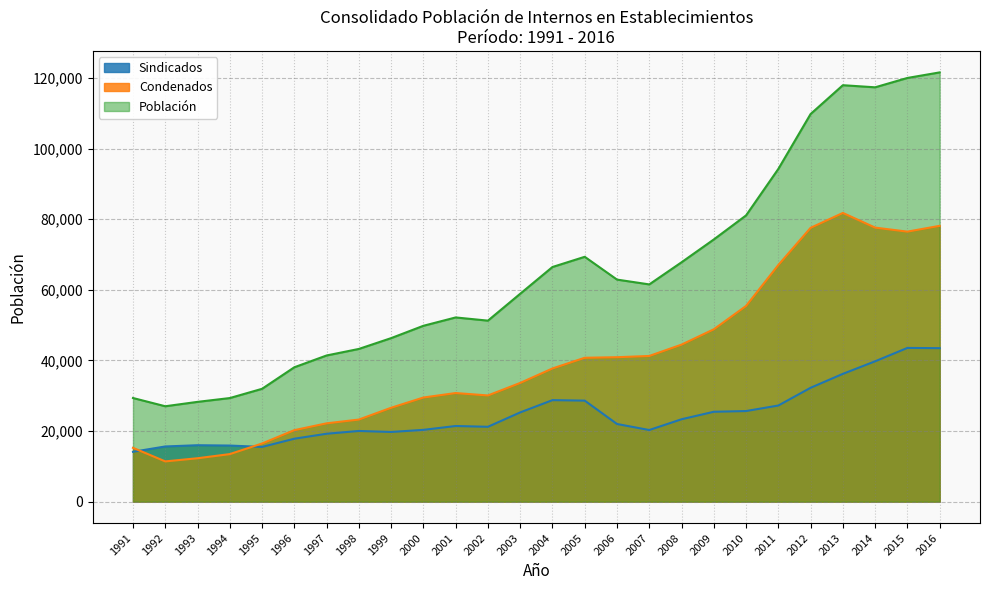

Reading left to right, extract all data points from this chart.

Sindicados: 14113.3	15622.7	15975.0	15880.2	15492.6	17817.1	19227.2	20014.4	19731.2	20325.9	21420.2	21198.7	25270.9	28751.0	28610.7	21991.8	20279.5	23331.1	25453.8	25658.3	27226.4	32250.1	36194.4	39755.0	43545.8	43473.4
Condenados: 15241.4	11393.0	12284.9	13458.2	16467.8	20246.2	22177.1	23244.9	26590.9	29490.5	30760.5	30076.9	33622.8	37723.1	40754.2	40914.4	41263.3	44480.8	48823.2	55437.1	67040.2	77572.0	81792.1	77634.1	76494.2	78141.2
Población: 29354.8	27015.7	28259.9	29338.4	31960.3	38063.2	41404.3	43259.3	46322.1	49816.4	52180.8	51275.6	58893.7	66474.1	69364.9	62906.2	61542.8	67811.8	74277.0	81095.4	94266.6	109822.1	117986.5	117389.1	120040.1	121614.6